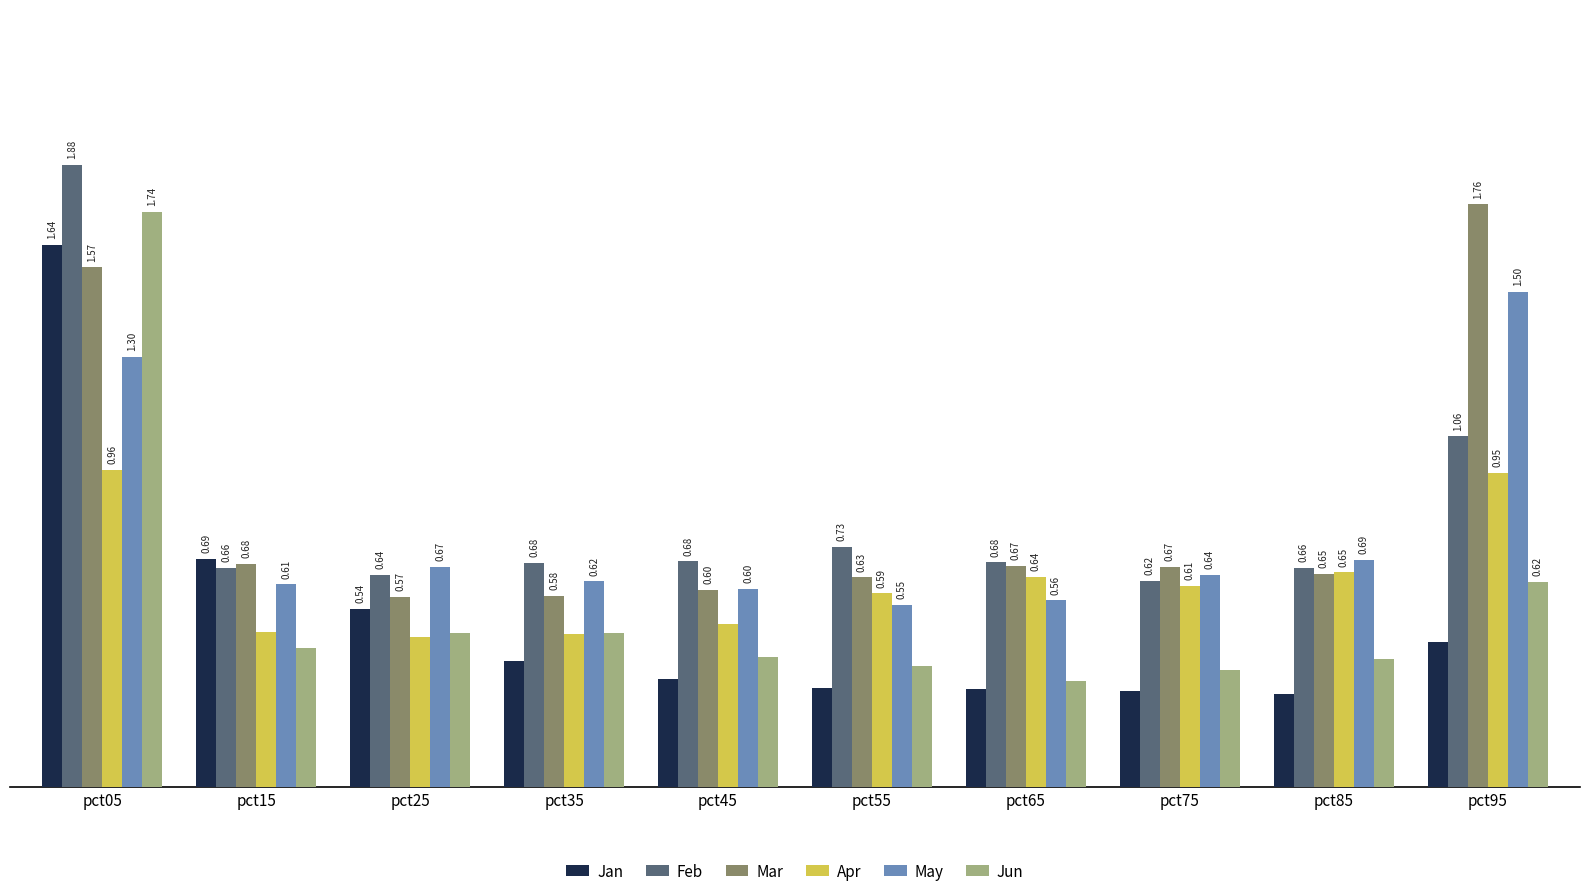

At which category does the chart reach its minimum across all series?

pct85